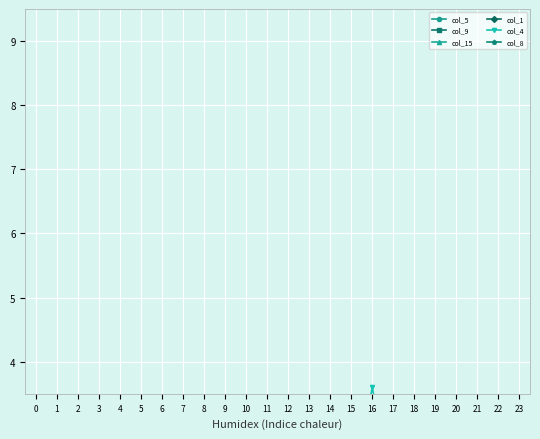

Does the chart display data point markers on the line(s)?

Yes